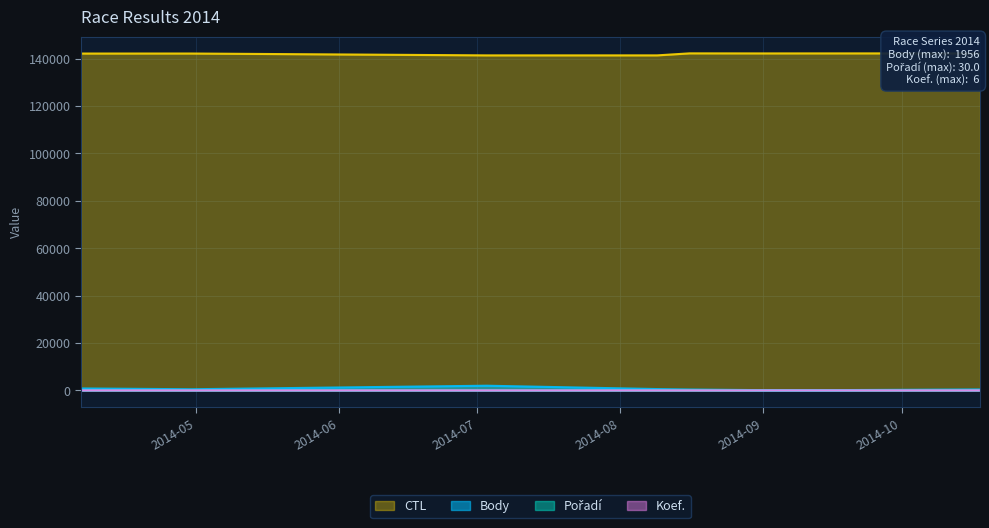

Which category has the lowest value in the Pořadí series?

2014-04-06